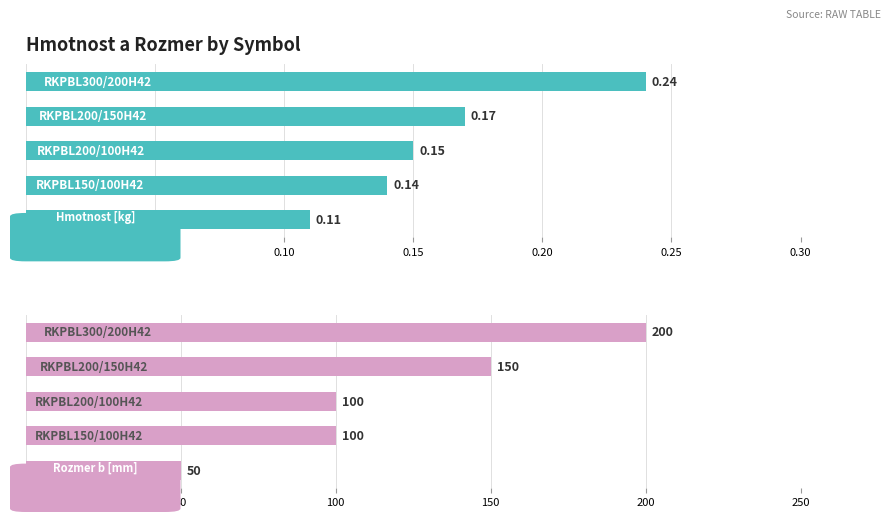

The Rozmer b [mm] series shows 221.3 at 0.15. True or false?

False